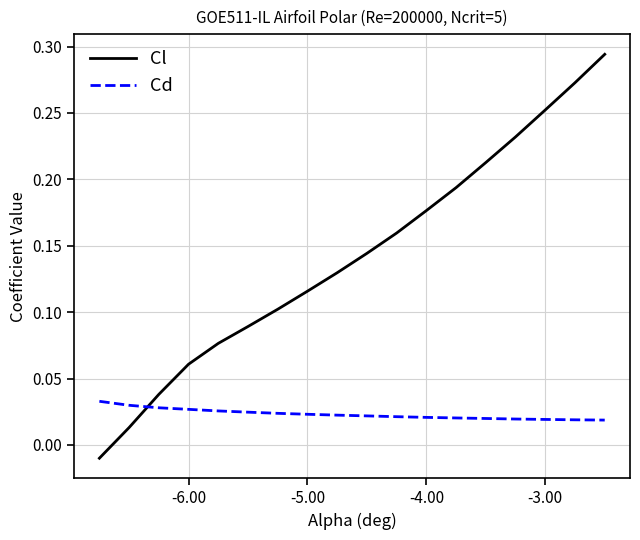

Rank the series by their maximum value, from highest to lowest.

Cl, Cd